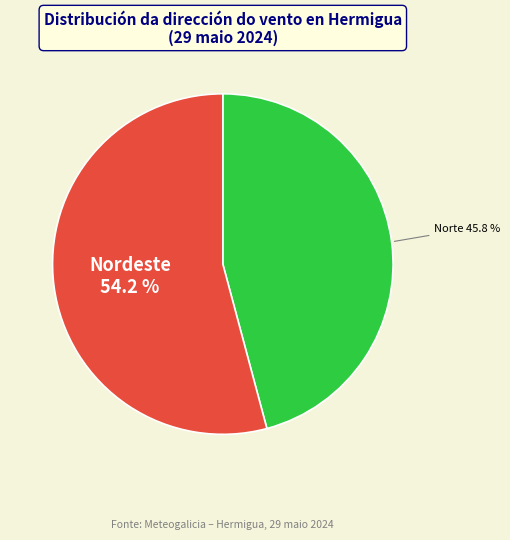

Is there a majority slice in this chart?

Yes